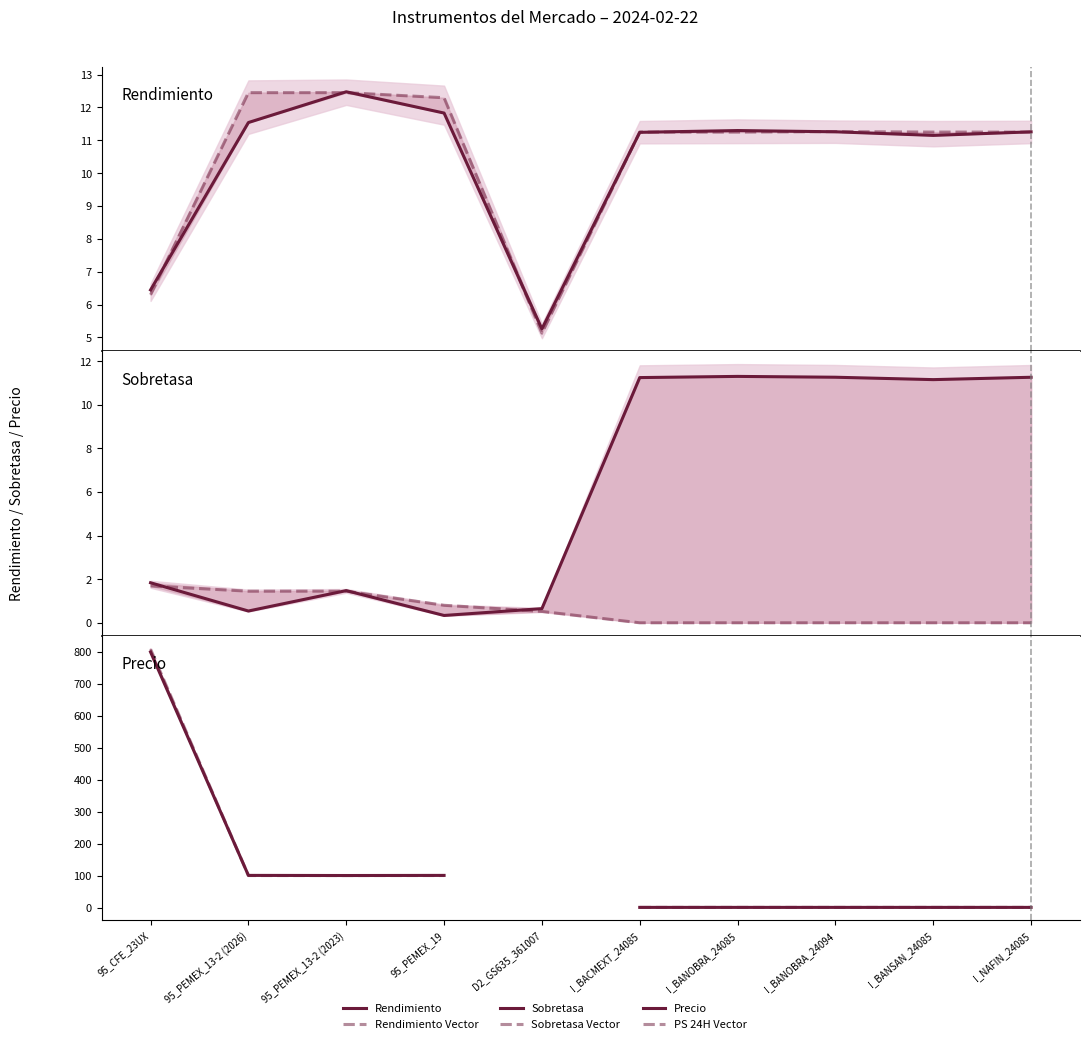

What is the label of the 1st point from the right?

I_NAFIN_24085